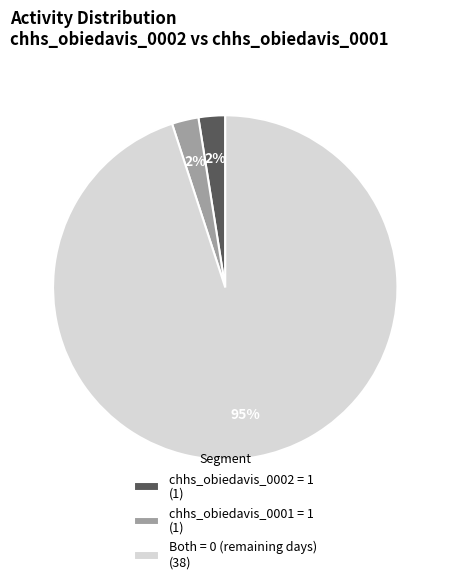

True or false: Both = 0 (remaining days) (38) accounts for 95% of the total.

True